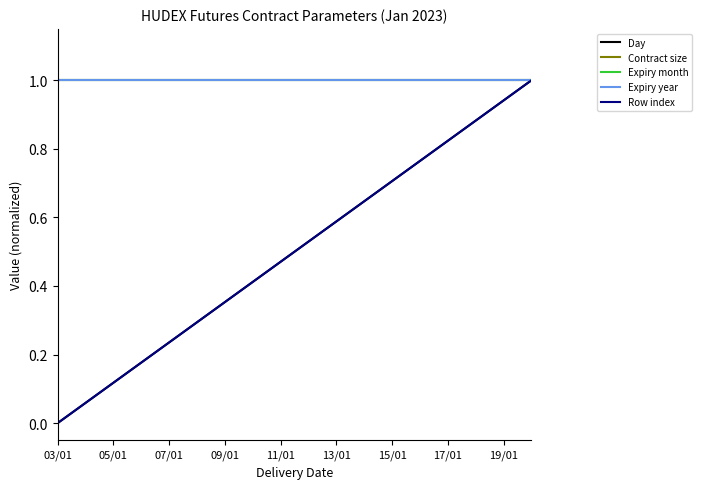

Does the chart display data point markers on the line(s)?

No